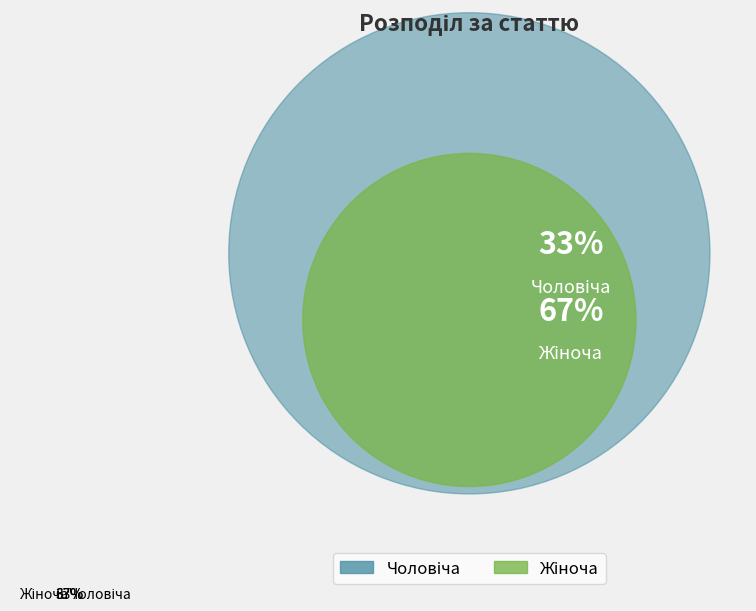

Is there a majority slice in this chart?

Yes